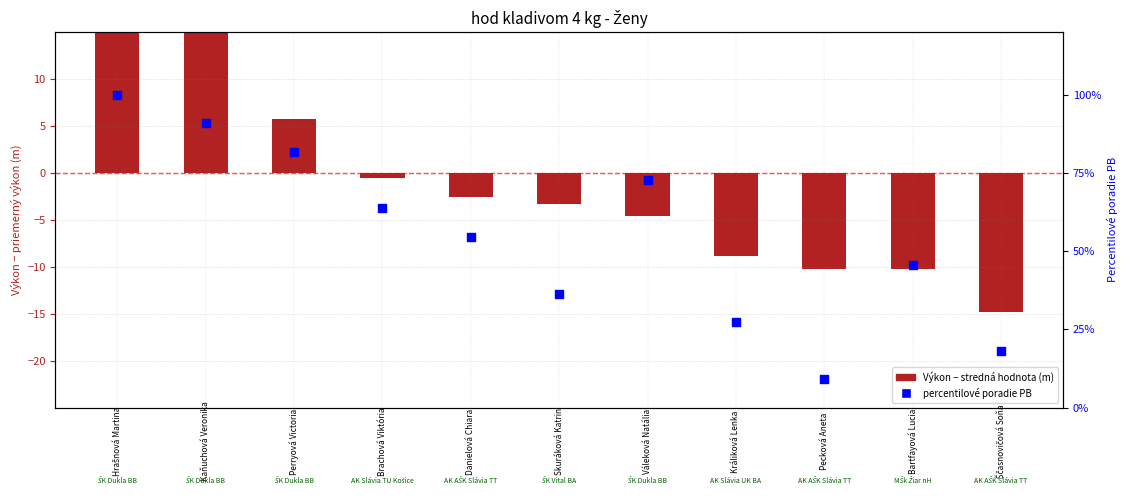

Which series reaches the maximum Y coordinate?

percentile rank PB